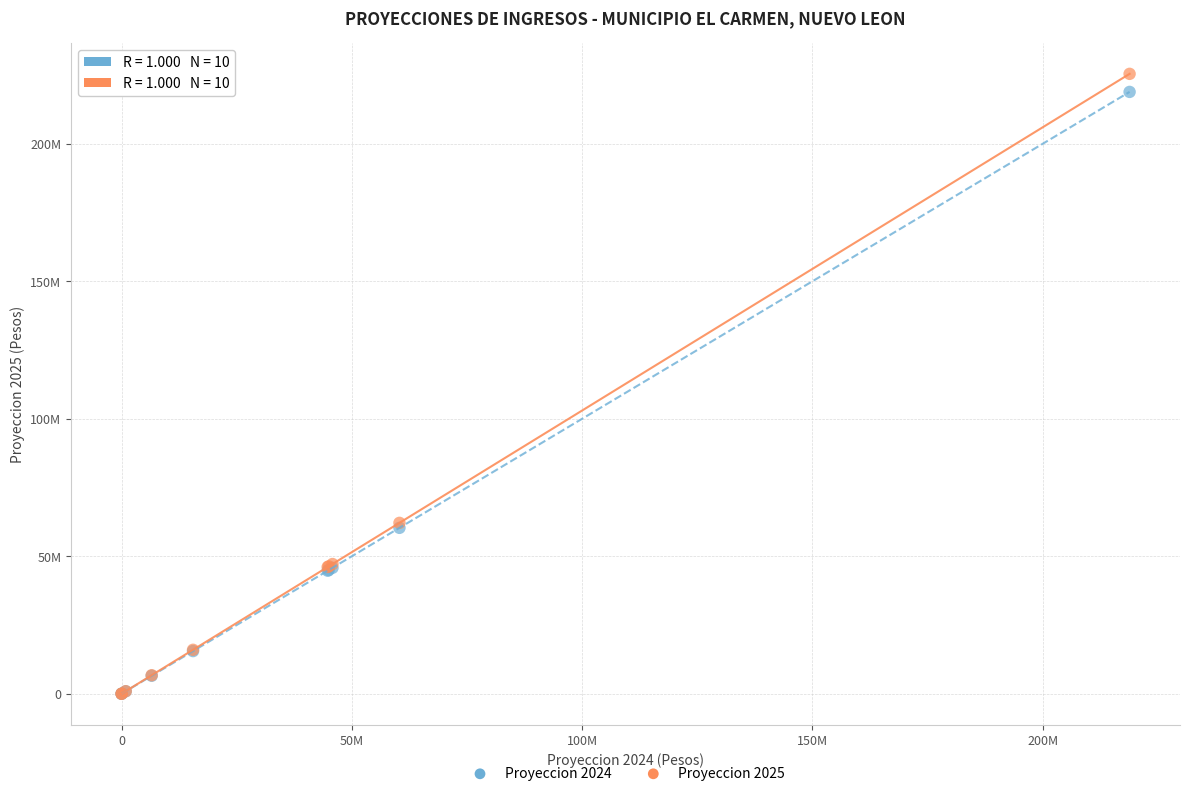

What are all the series names shown in the legend?

Proyeccion 2024, Proyeccion 2025